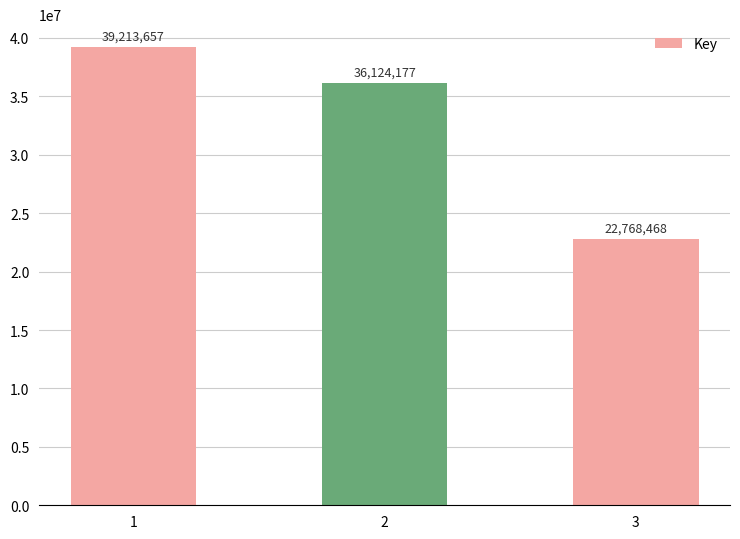

Reading right to left, list all the values displayed in this chart.

3=22768468	2=36124177	1=39213657